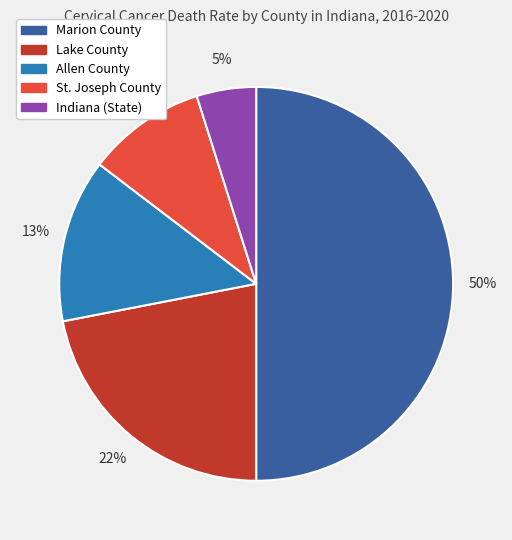

How many slices are in this pie chart?

5